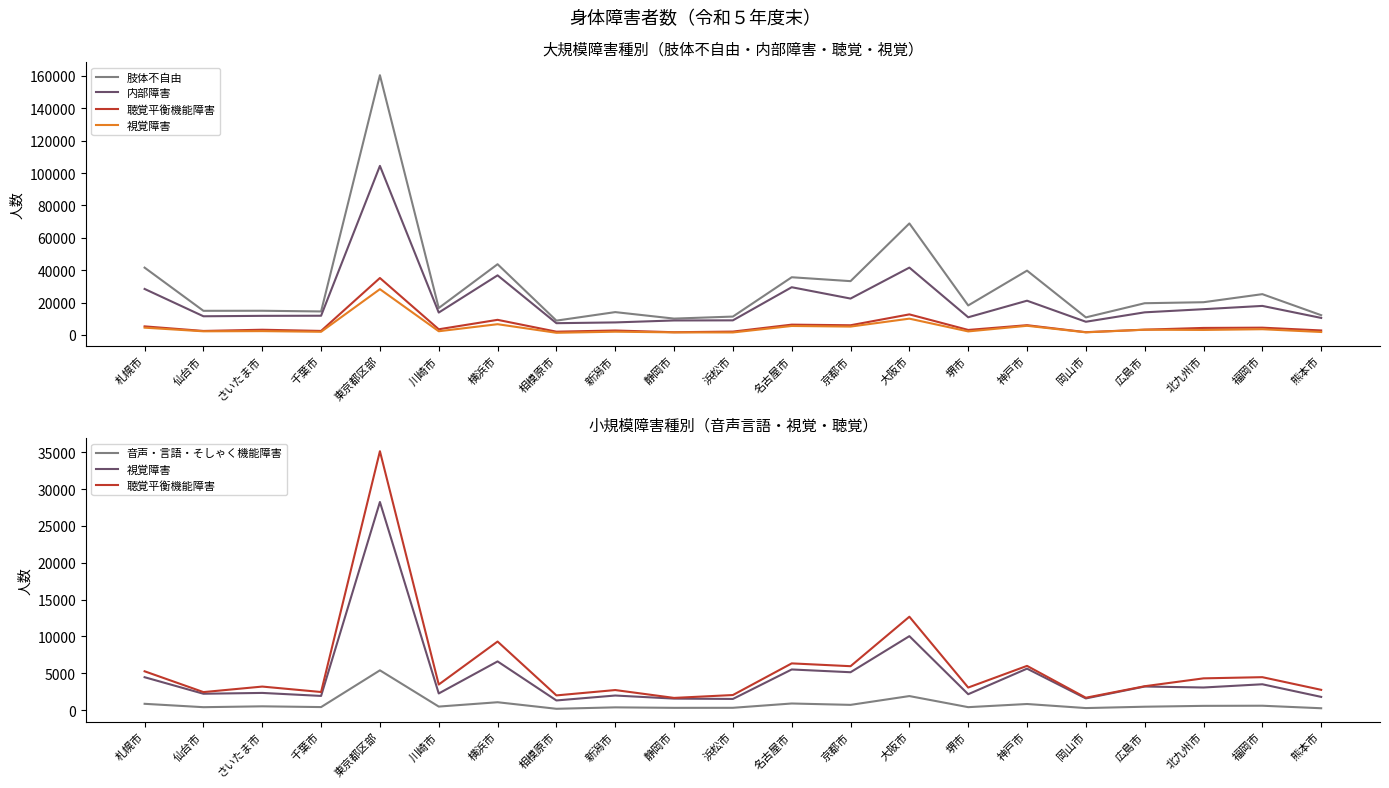

Is it true that 視覚障害 equals 1557 at 静岡市?

True